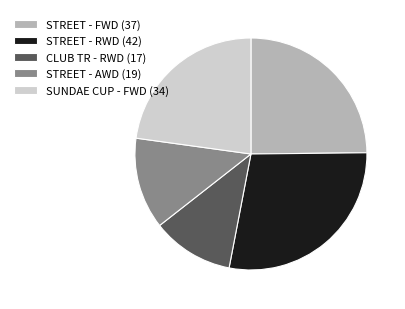

Do STREET - RWD (42) and STREET - AWD (19) together represent more than half of the pie?

No